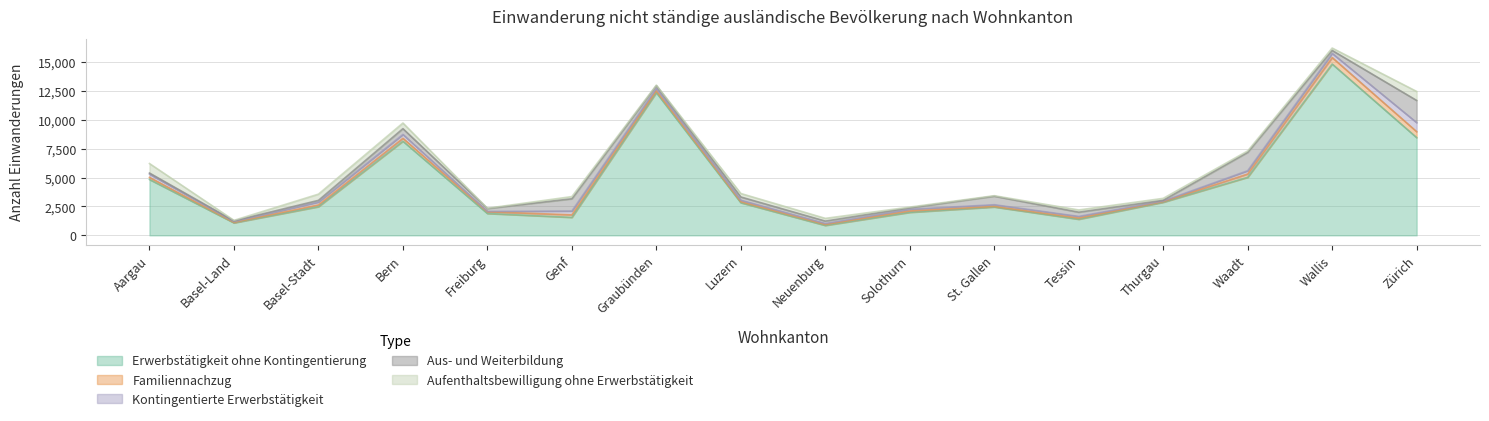

What is the difference between the second highest and second lowest values in the Erwerbstätigkeit ohne Kontingentierung series?

11277